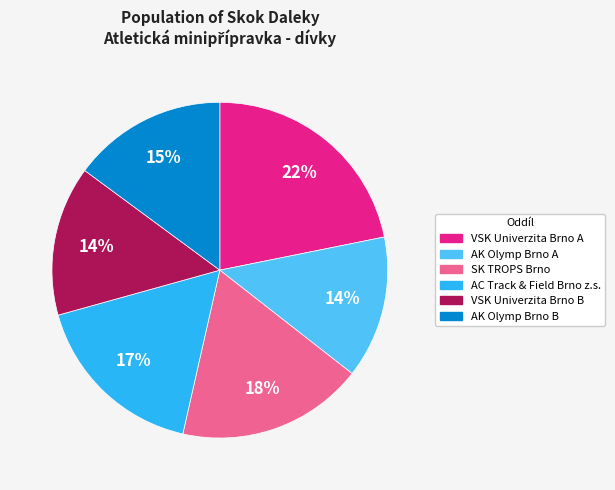

To the nearest percent, what percentage of the pie is SK TROPS Brno?

18%